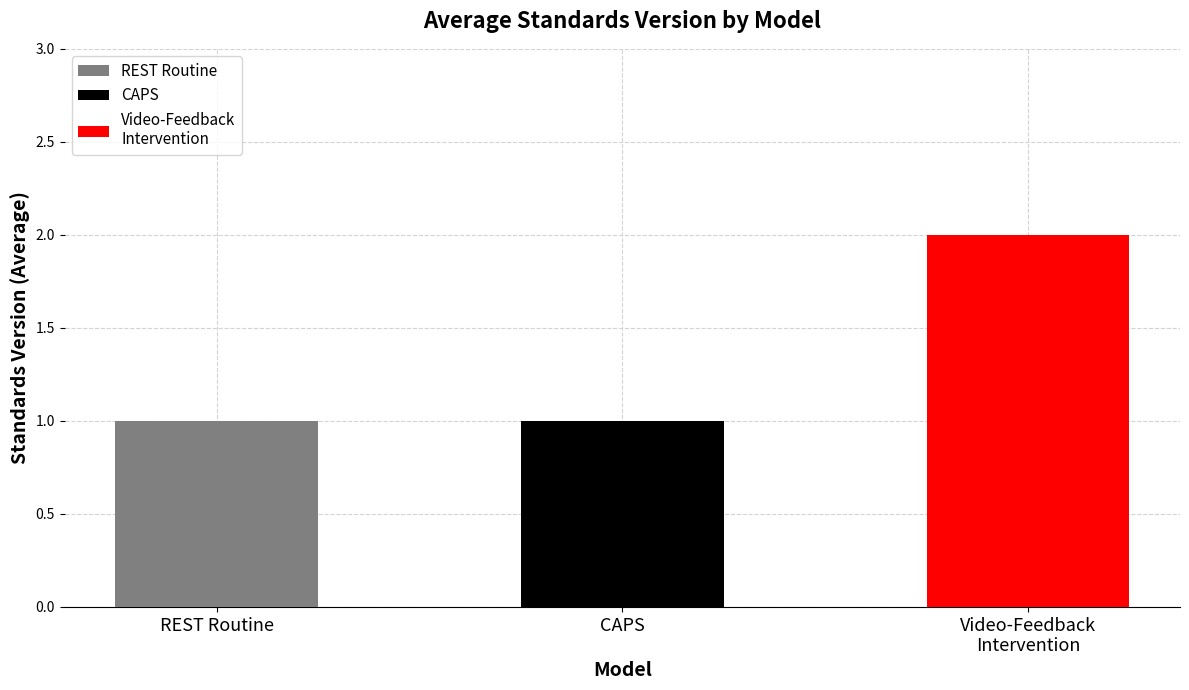

How many bars are there in total?

3